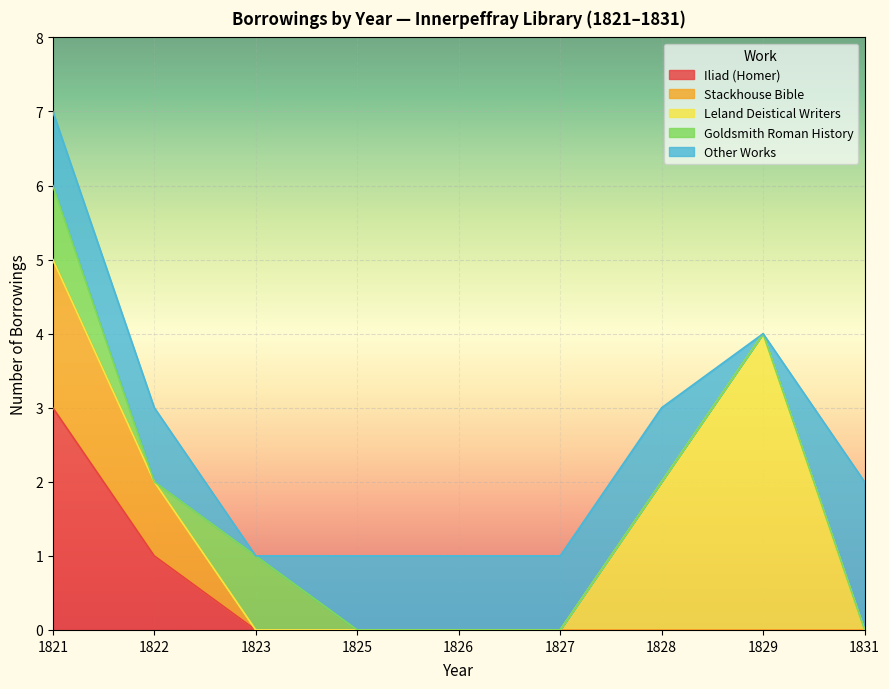

What is the highest value of the Iliad (Homer) series?

3